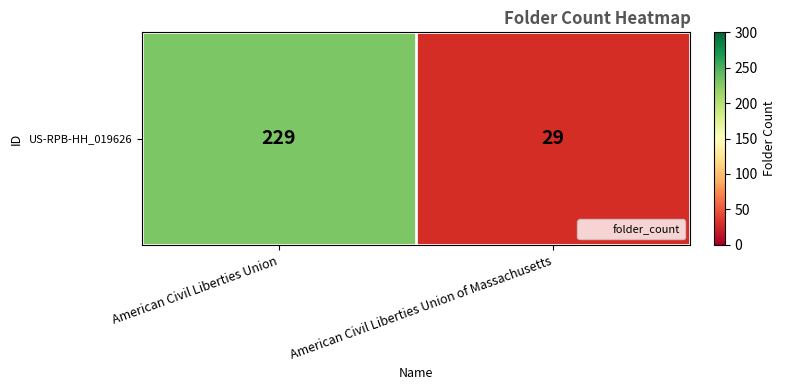

List the labels in order of value, largest first.

American Civil Liberties Union, American Civil Liberties Union of Massachusetts